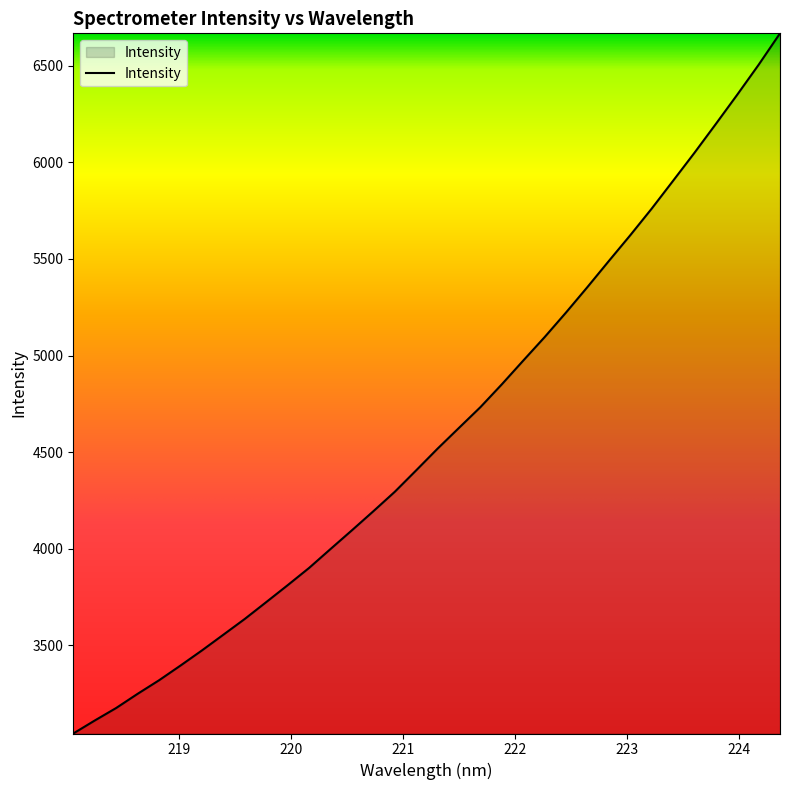

How many lines are shown in the chart?

1